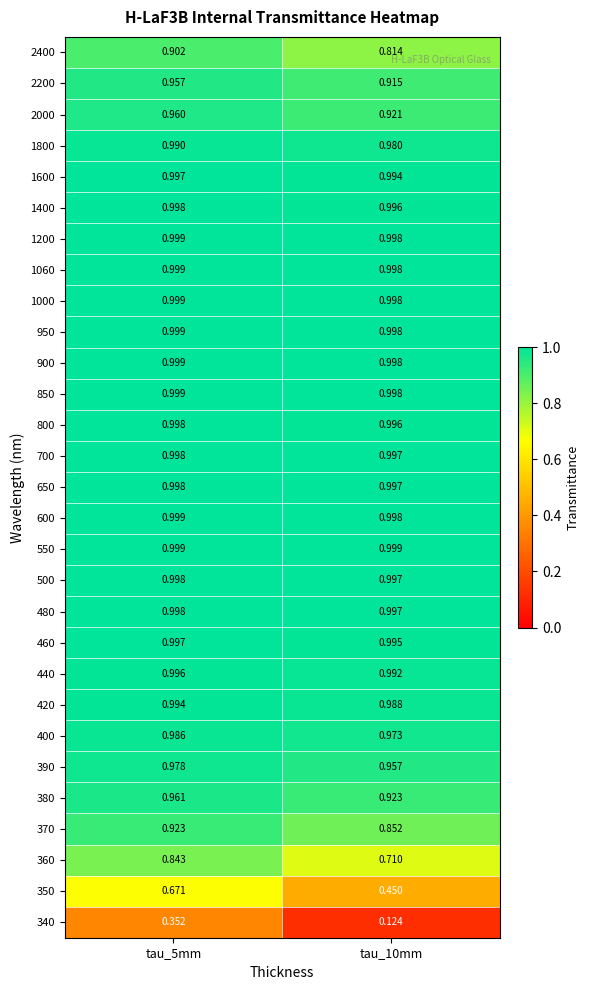

At which category is the sum across all series the highest?

tau_5mm